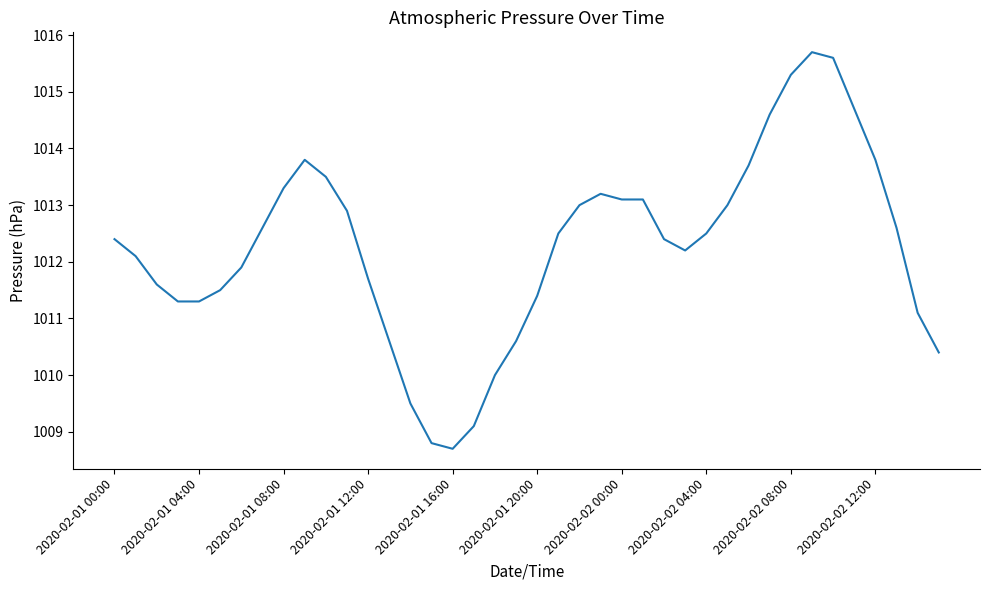

What is the minimum value shown in the chart?

1008.7